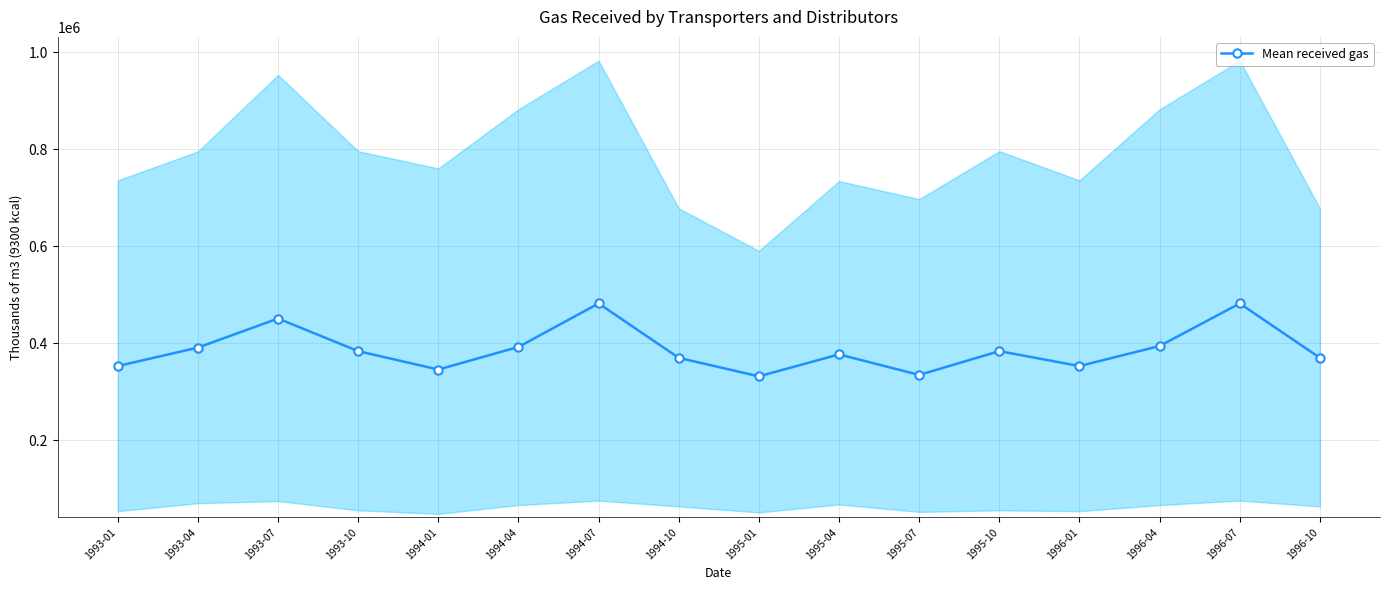

True or false: the data has more than 1 interior local peaks.

True